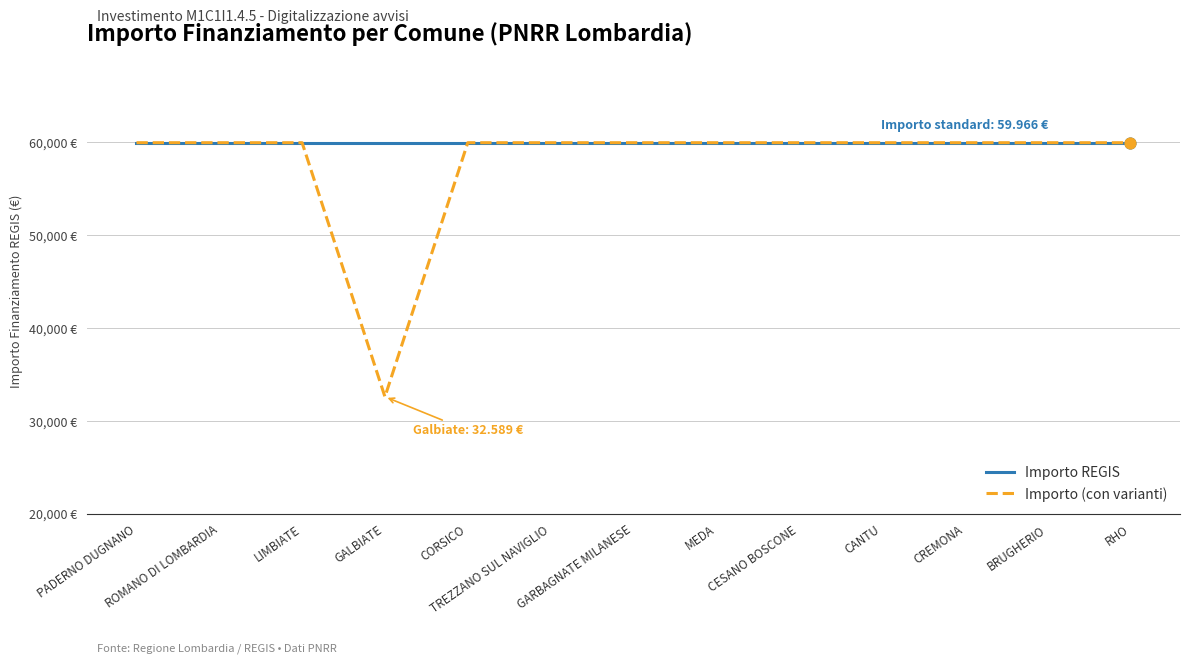

At which category is the sum across all series the highest?

PADERNO DUGNANO